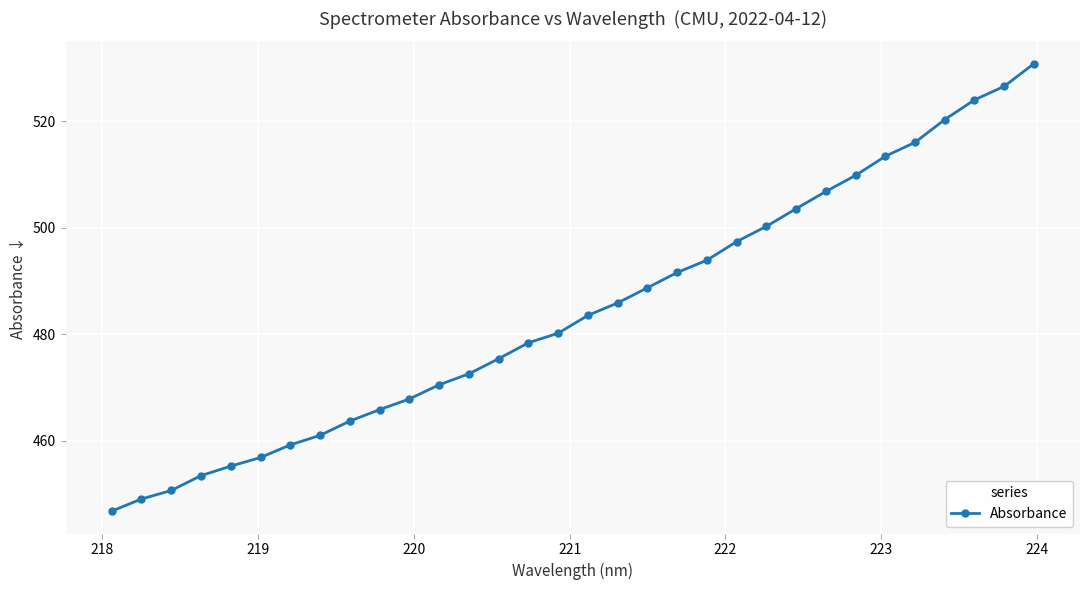

What is the sum of all values?

15499.7